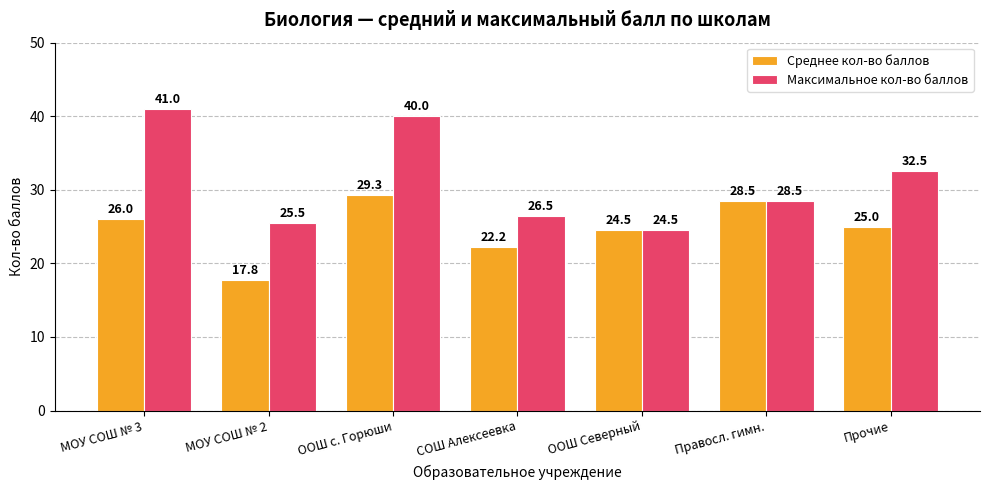

What is the sum of all Среднее кол-во баллов values?

173.3